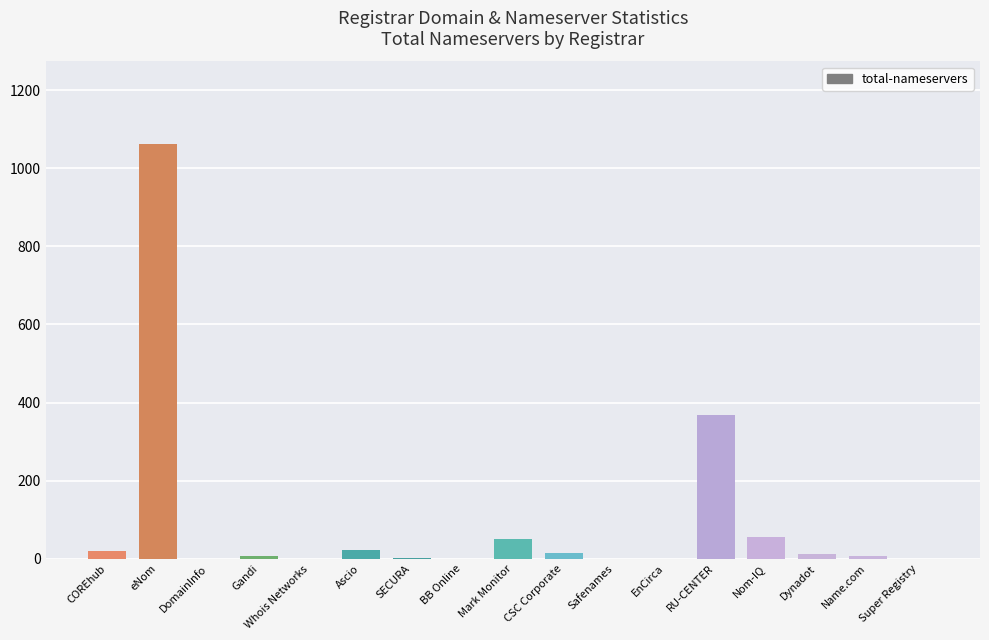

Which has a higher value, eNom or Safenames?

eNom